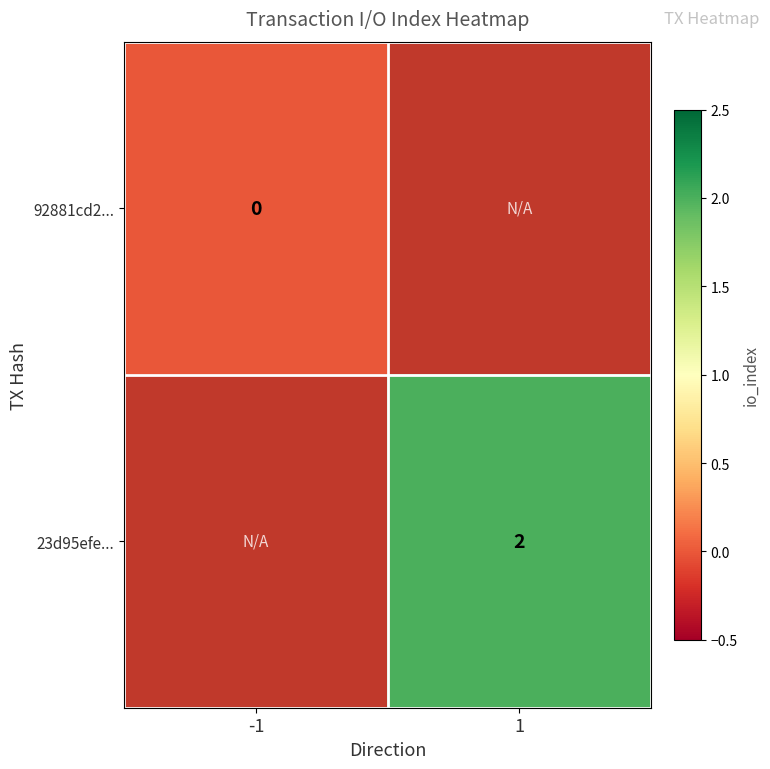

At how many categories does at least one series exceed 0?

1